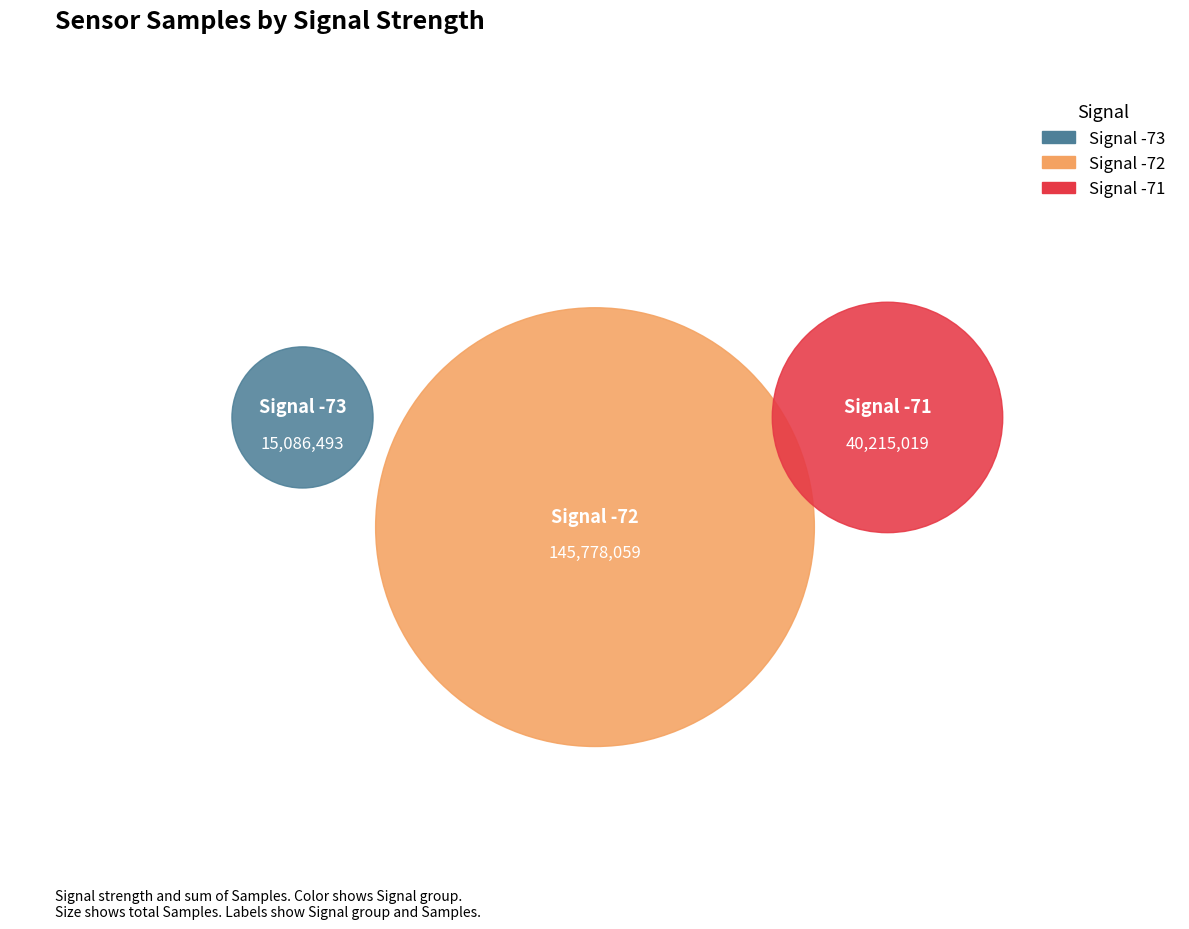

True or false: 30 accounts for 16% of the total.

False